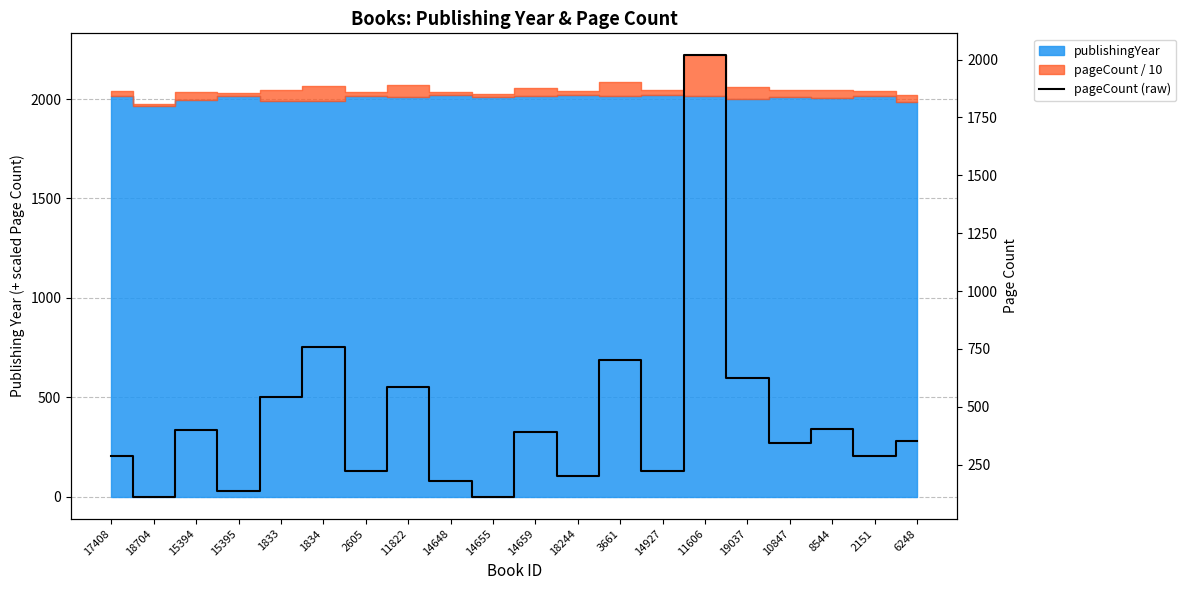

At which label does the data first exceed 352?

15394